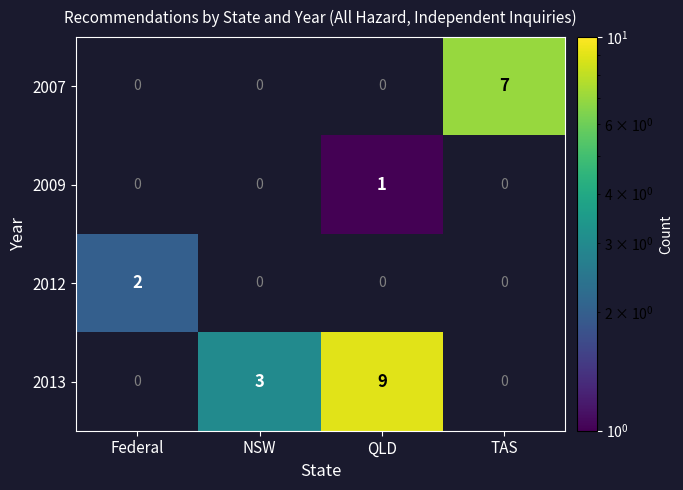

Is the value of 2013 at NSW greater than the value of 2012 at Federal?

Yes